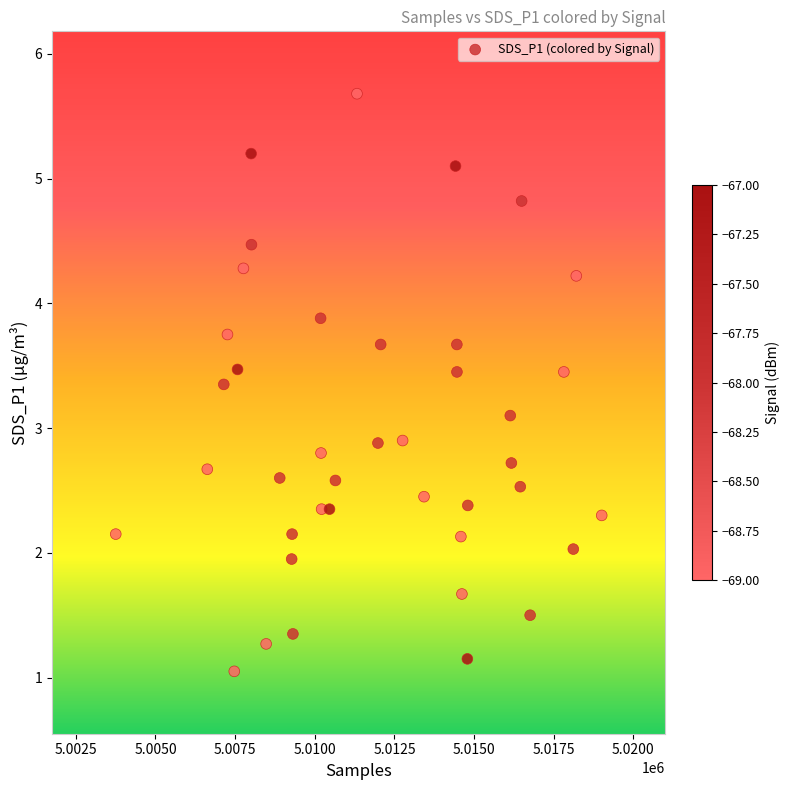

What is the range of Y values (max minus min)?

4.6